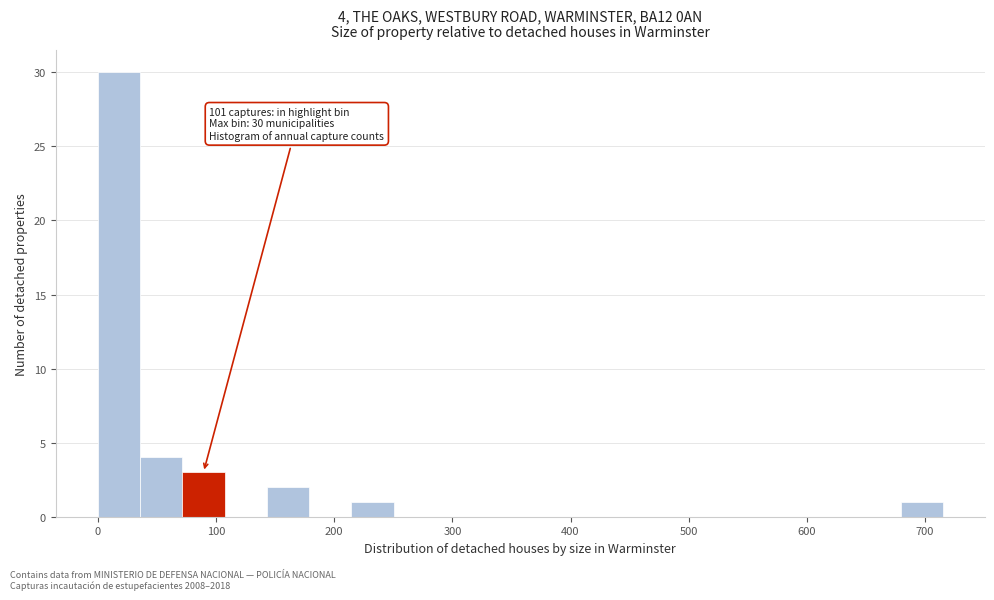

Around what value on the x-axis is the tallest bar? Give the approximate position of its centre, as read against the axis.

20